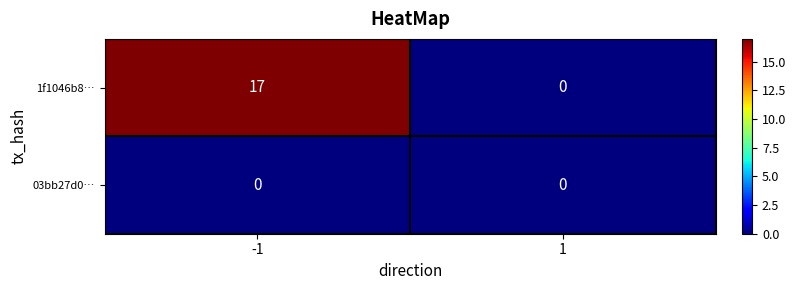

List the series in order of their peak value, highest first.

1f1046b8…, 03bb27d0…